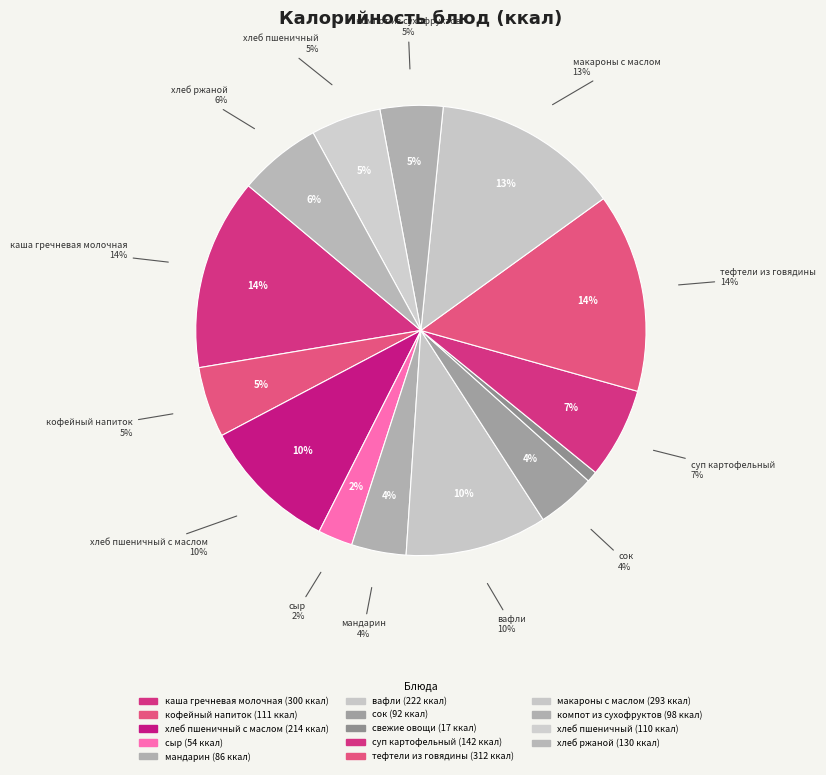

To the nearest percent, what is the combined percentage of тефтели из говядины and хлеб ржаной?

20%